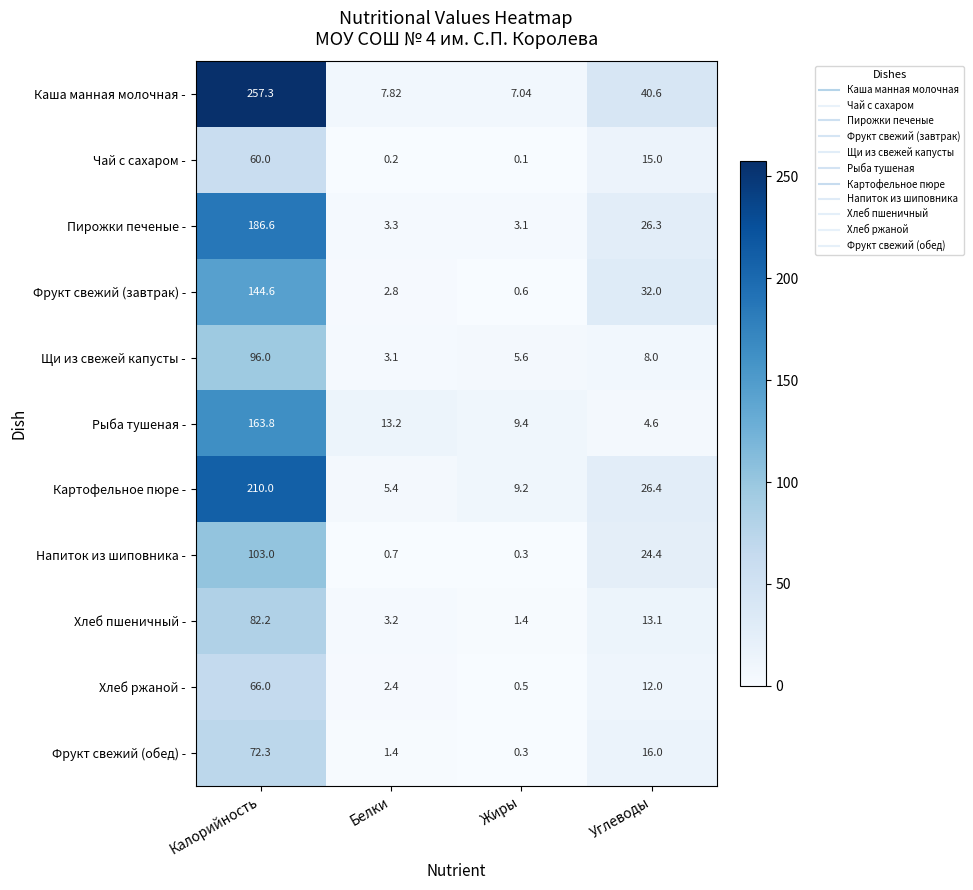

At which category does the chart reach its peak across all series?

Калорийность